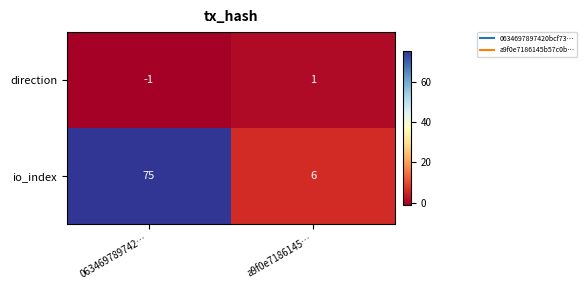

What is the sum of the io_index values at 063469789742… and a9f0e7186145…?

81